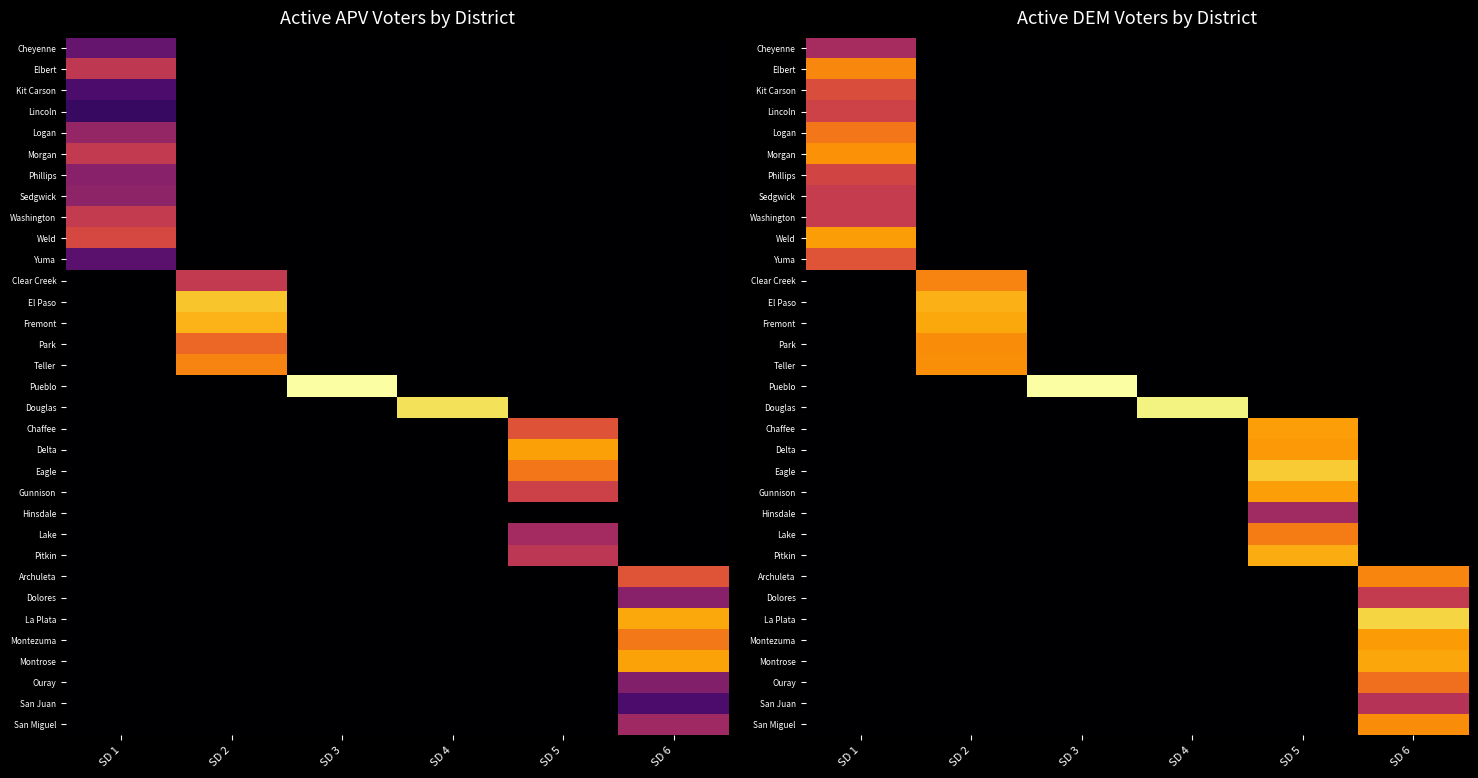

True or false: Montezuma has a value of 0.0 at SD 5.

True